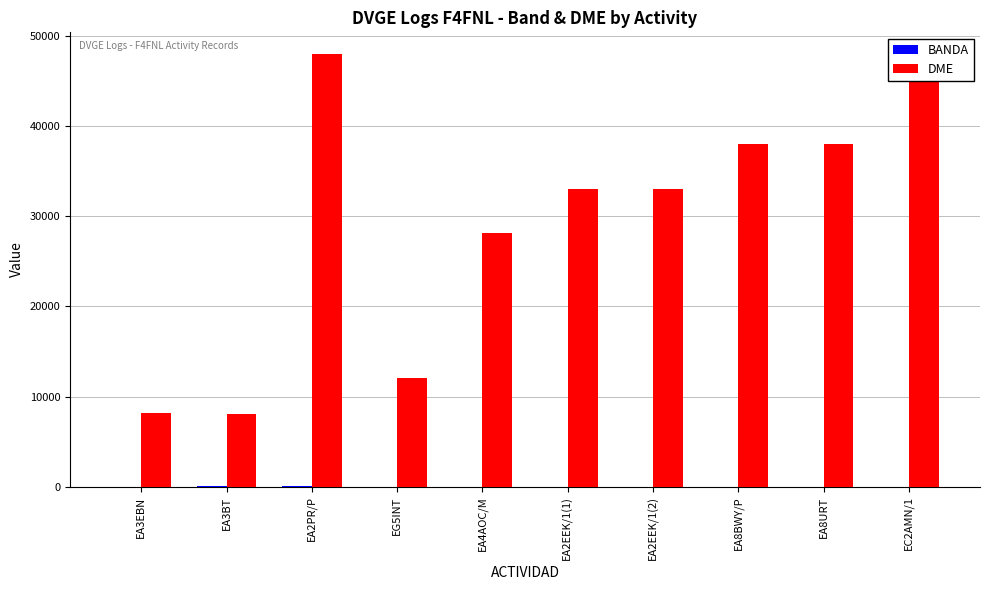

What is the greatest value displayed?

48017